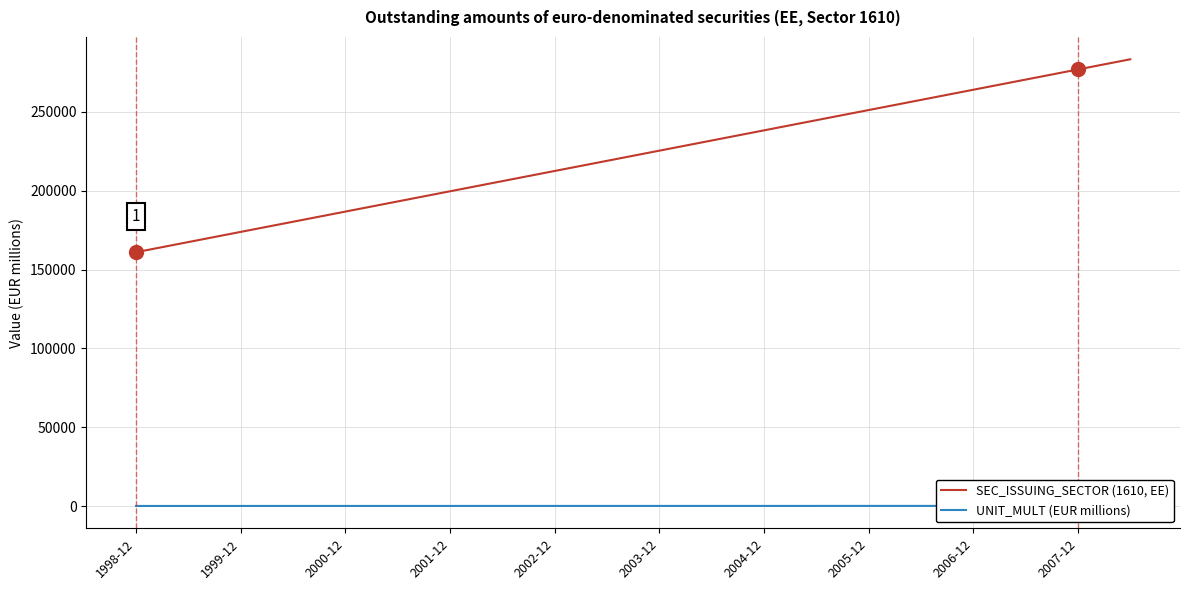

True or false: UNIT_MULT (EUR millions) has a value of 97.0 at 1999-12.

False